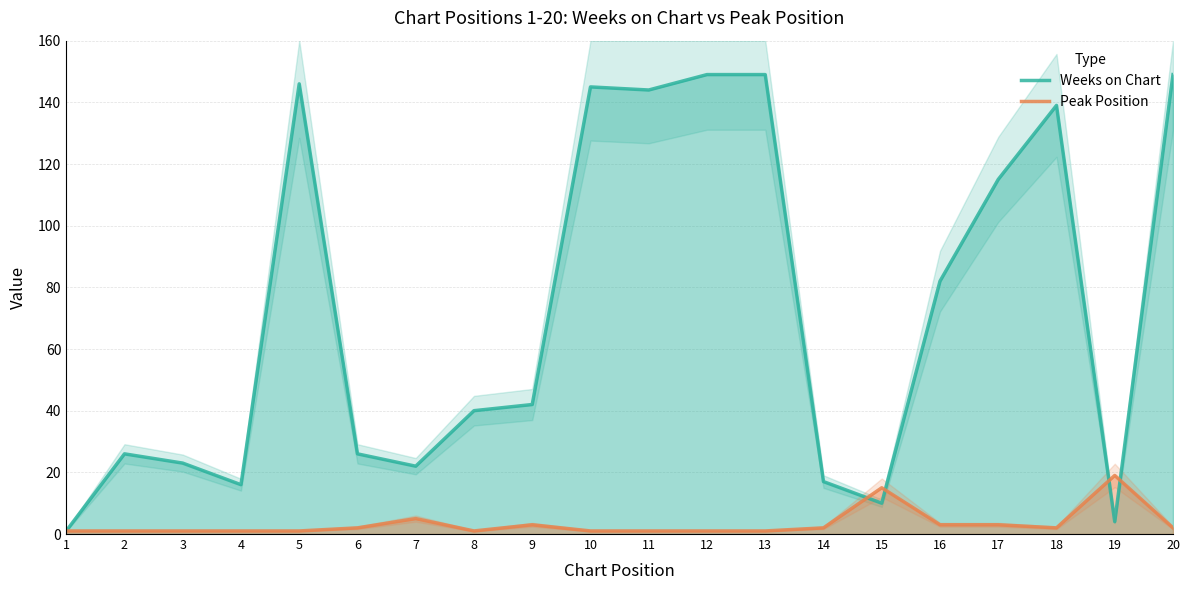

The Weeks on Chart series shows 64 at 11. True or false?

False